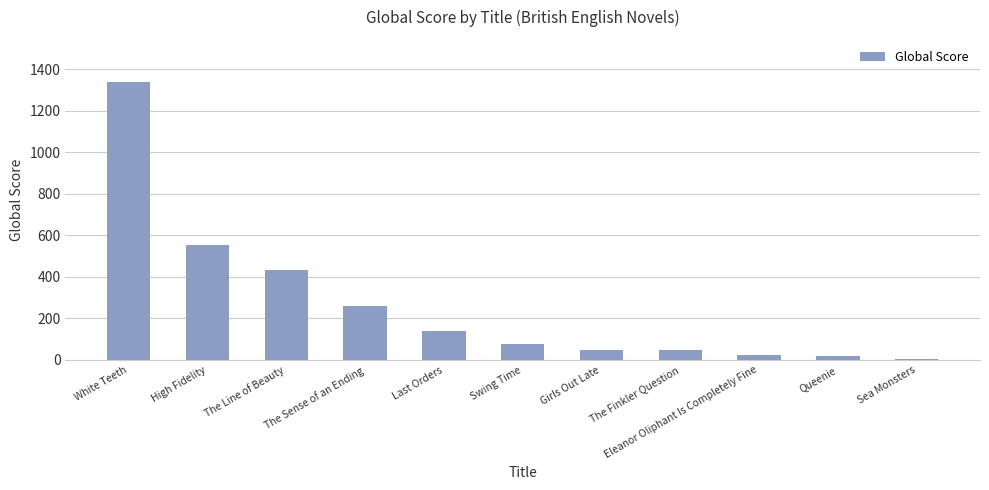

What is the sum of all values?

2946